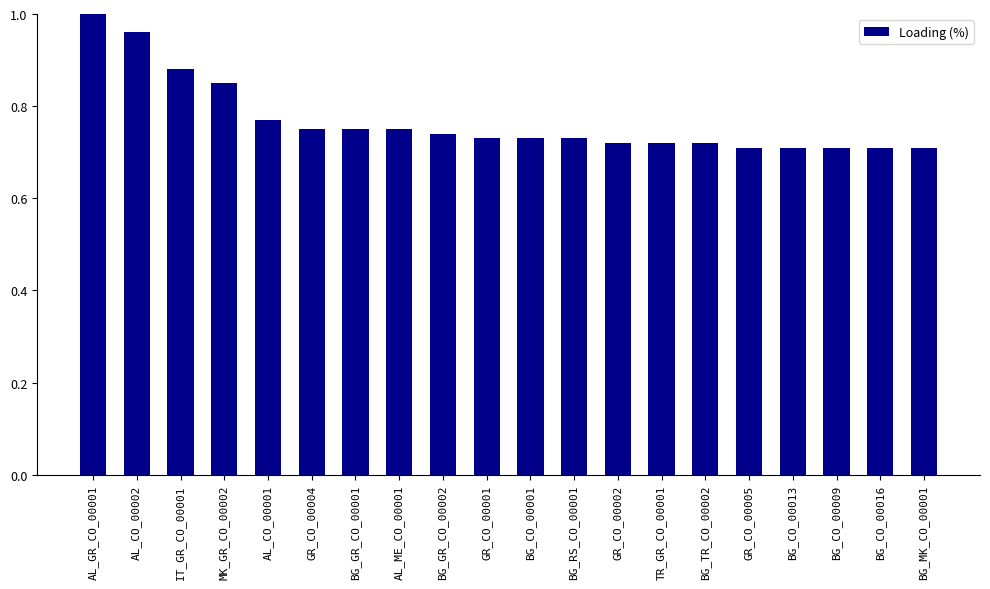

How many distinct data groups are displayed?

1